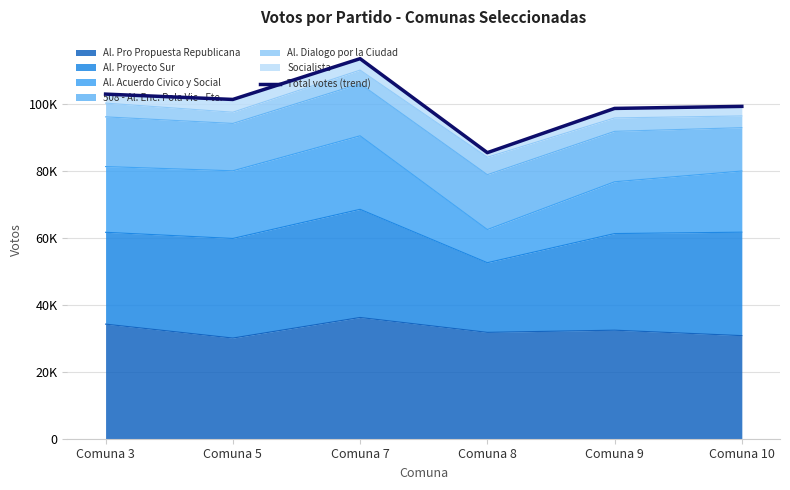

Where is the data nearest to the value 99523?

Comuna 10